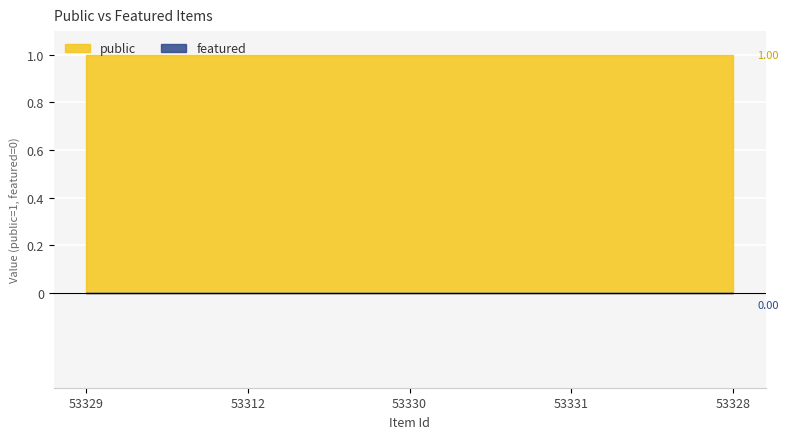

True or false: featured and public intersect in this chart.

False